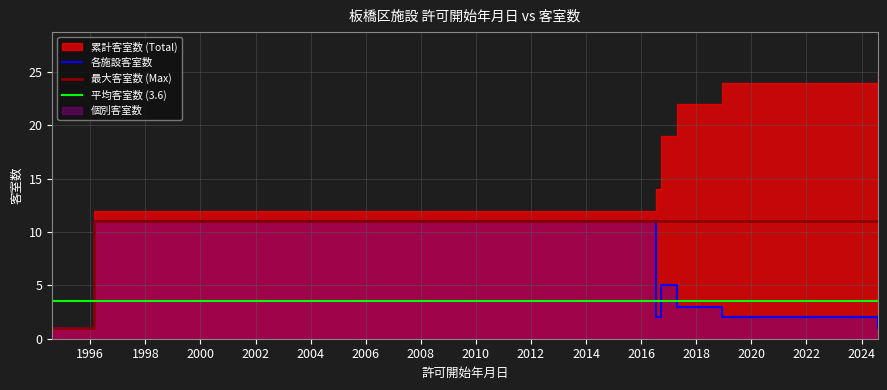

What is the value of the 2nd point from the left?

11